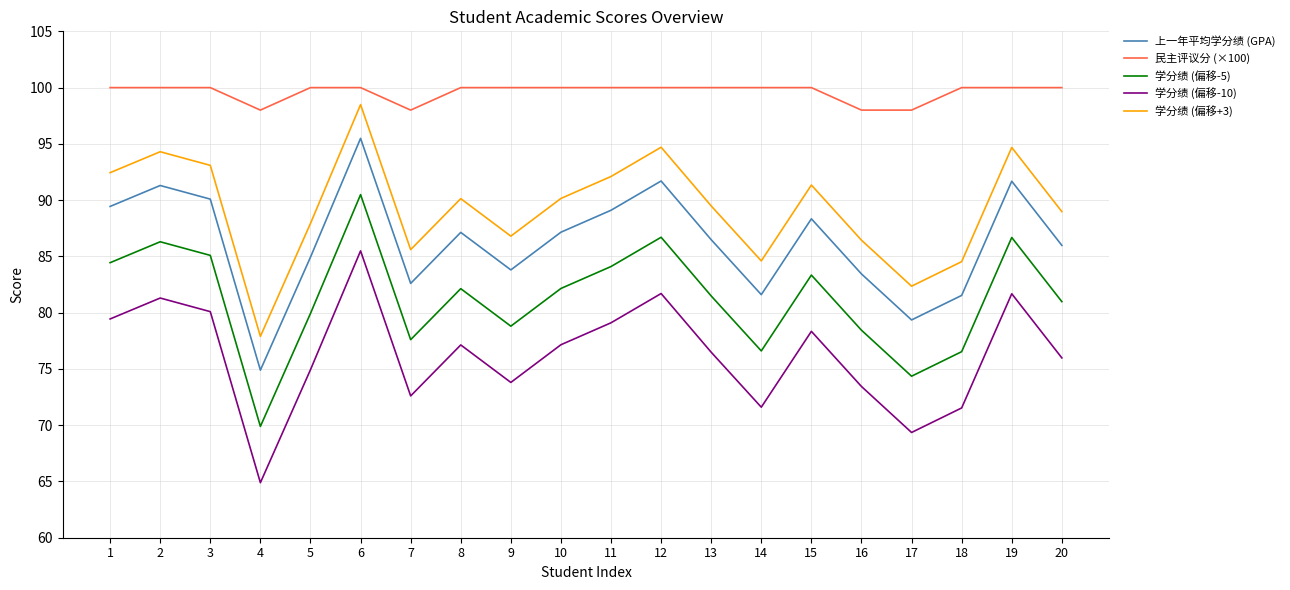

At which category is the sum across all series the highest?

6